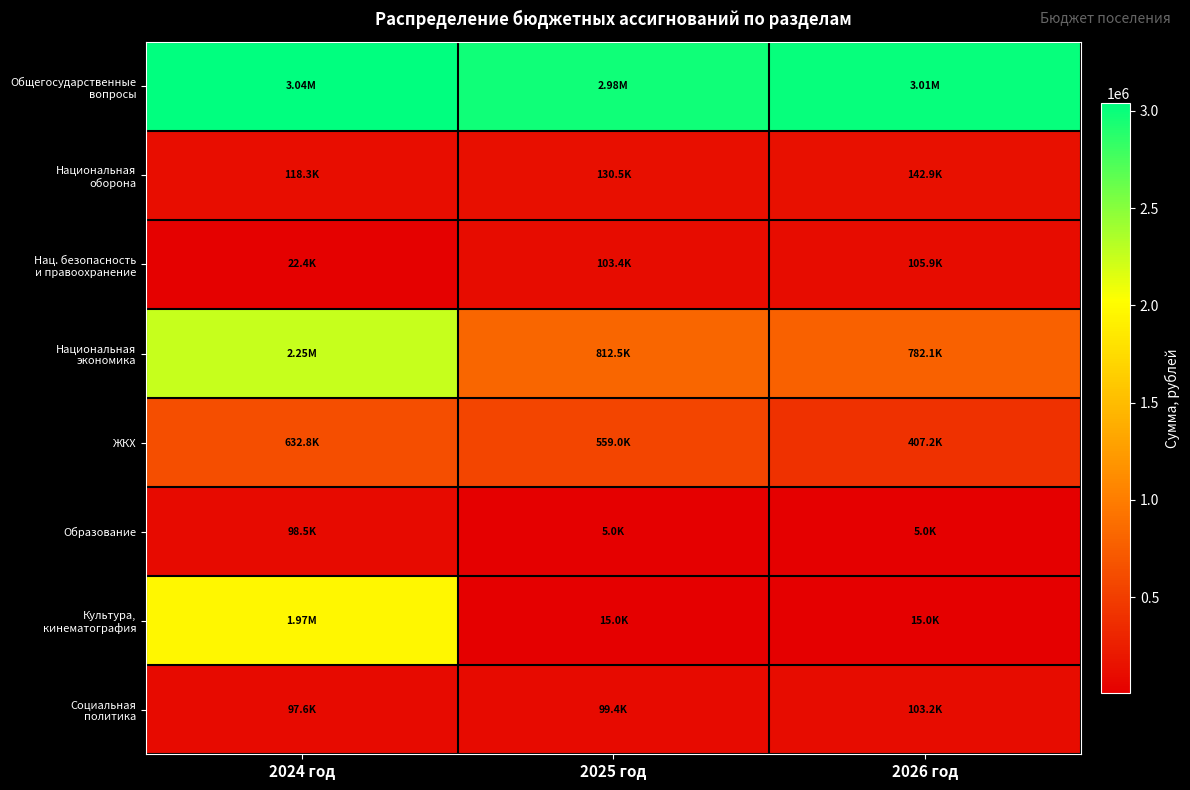

At which category is the sum across all series the highest?

2024 год